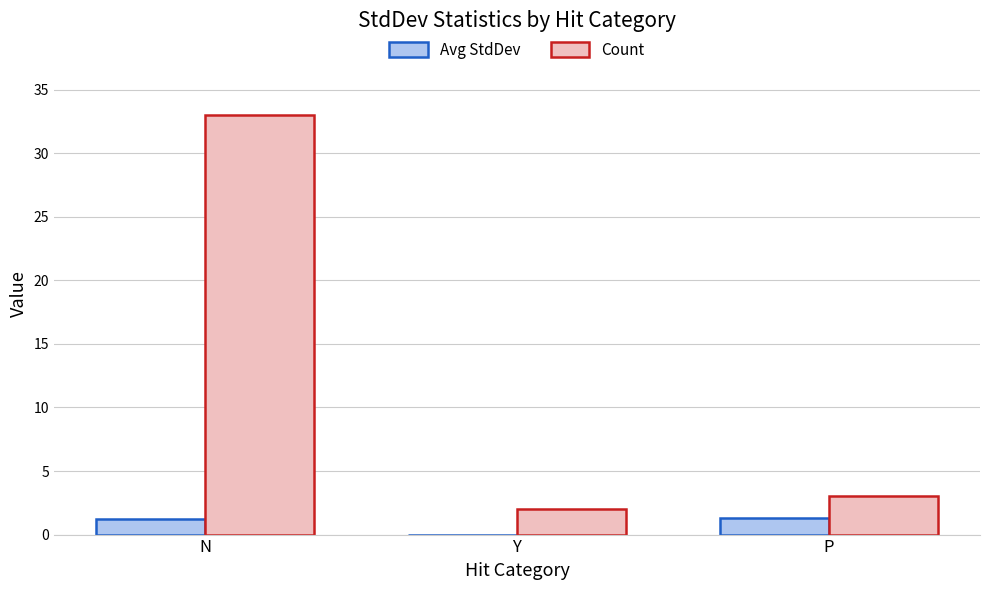

The Count series shows 33.0 at N. True or false?

True